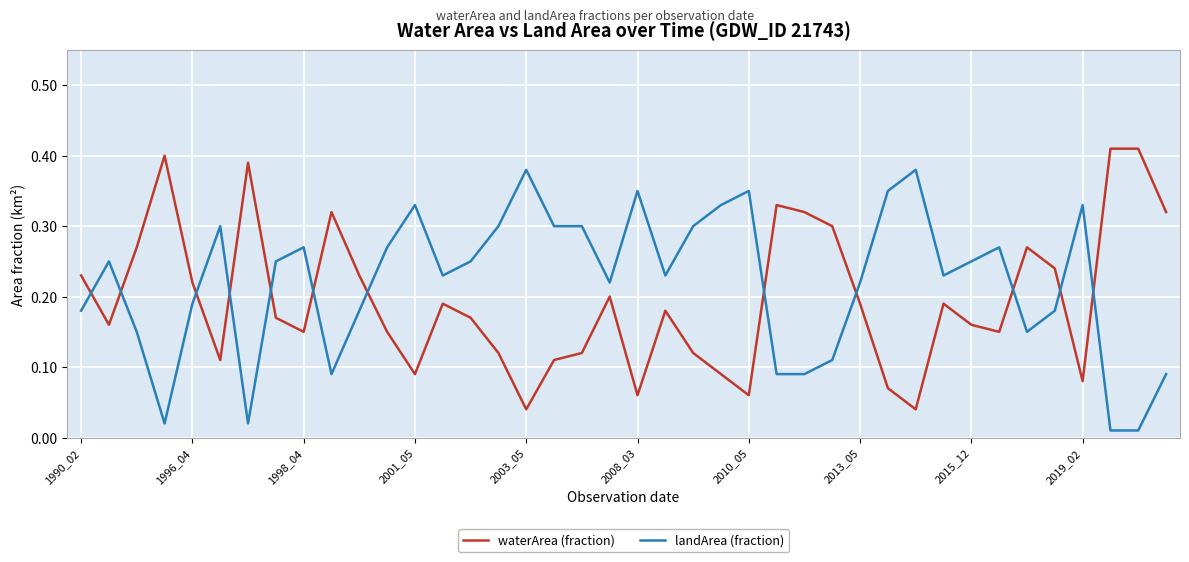

What is the sum of all landArea (fraction) values?

8.8